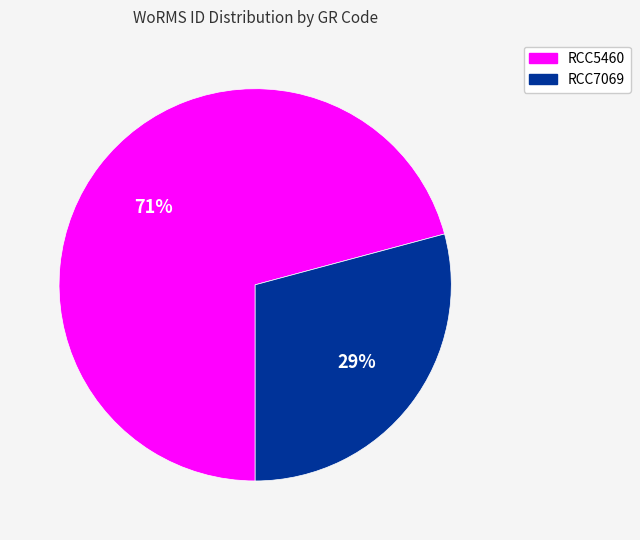

Which has a higher value, RCC7069 or RCC5460?

RCC5460